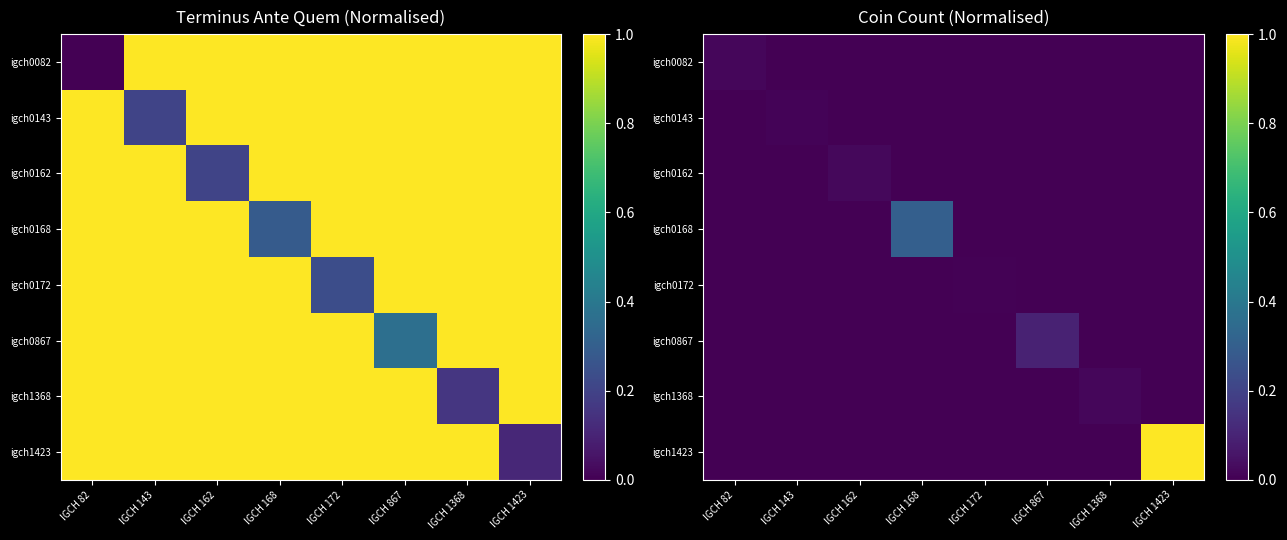

At which label does igch0162 reach its peak?

IGCH 162